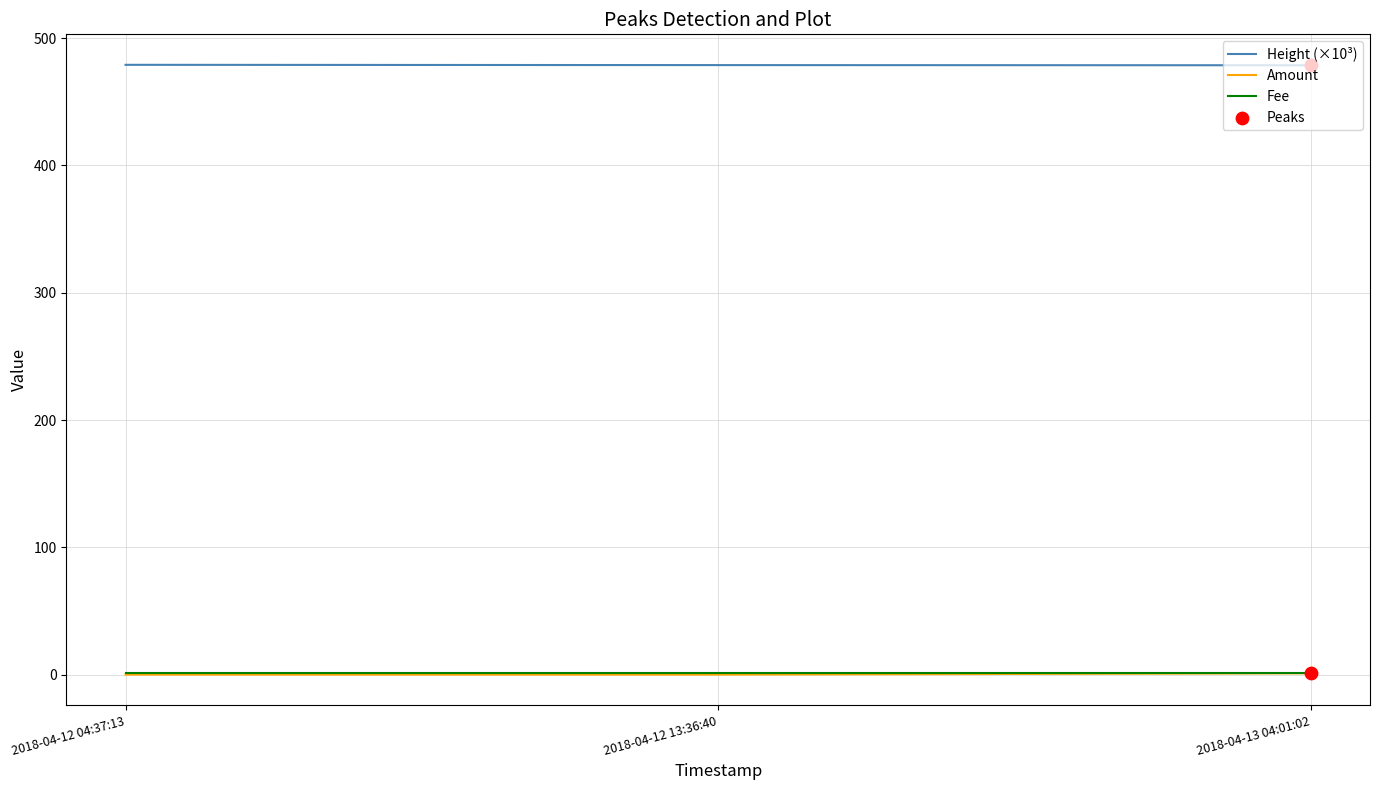

Is it true that Height (×10³) equals 239.5 at 2018-04-12 13:36:40?

False